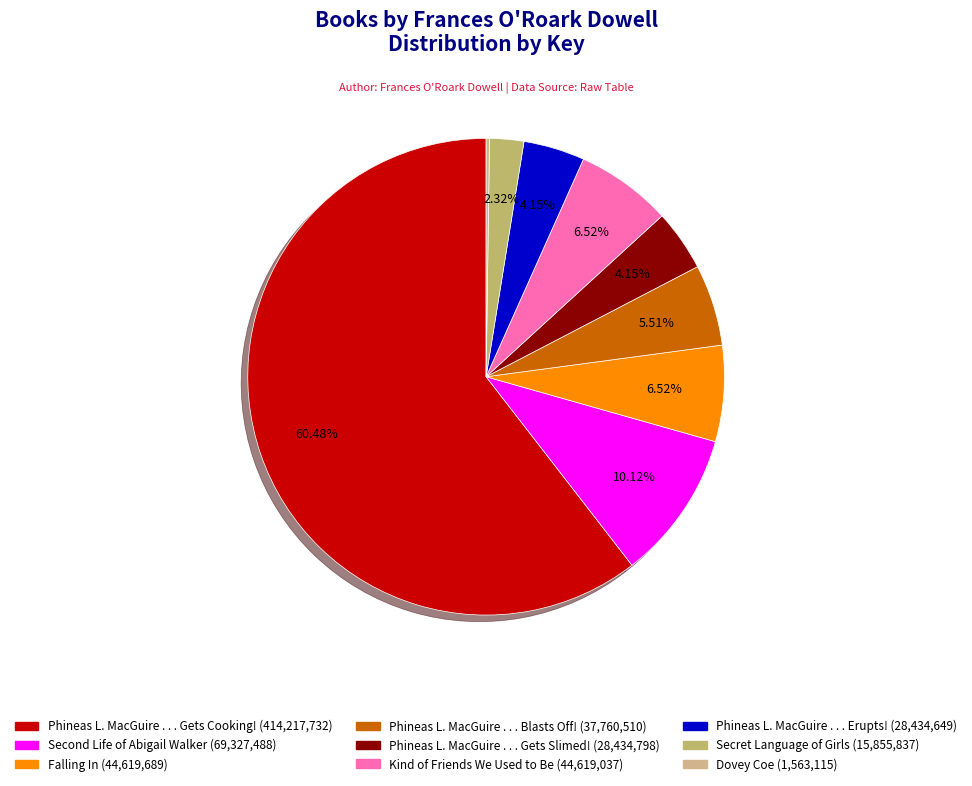

To the nearest percent, what percentage of the pie is Phineas L. MacGuire . . . Gets Cooking!?

60%